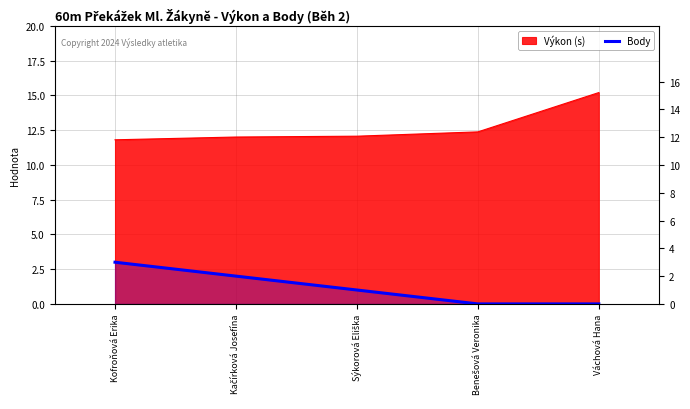

Which category has the lowest value across all series?

Benešová Veronika